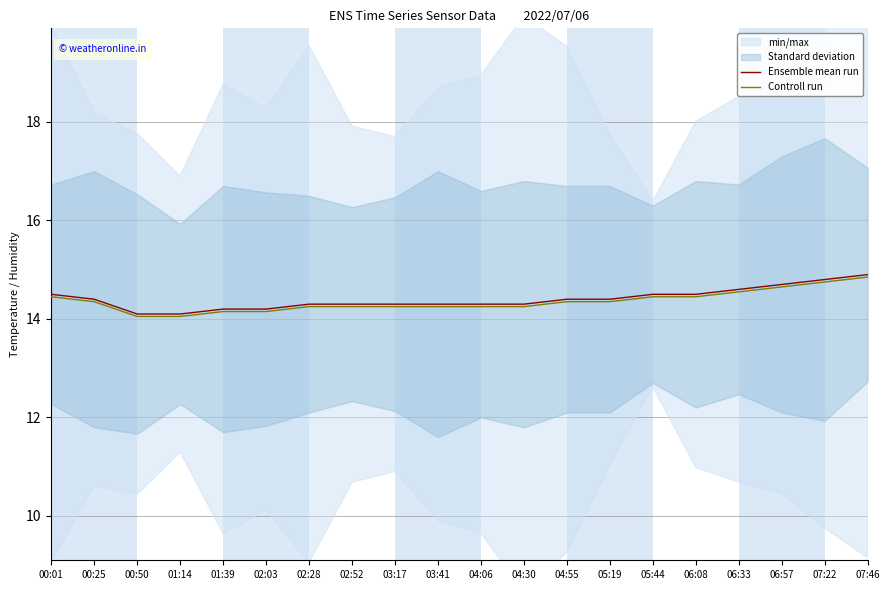

What is the total value across all series at 02:52?

28.6